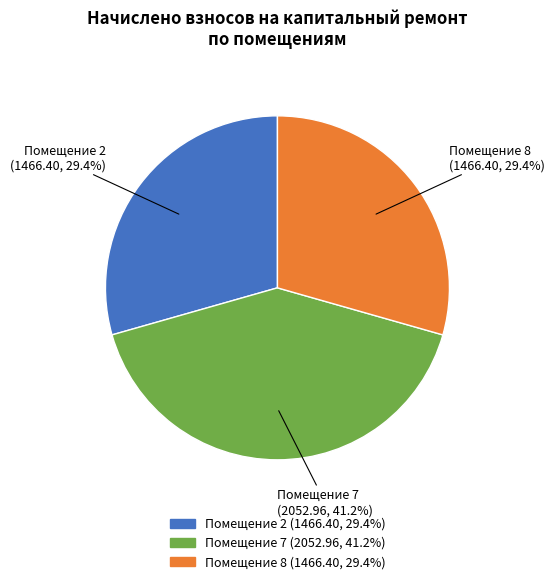

Does any single category account for the majority?

No